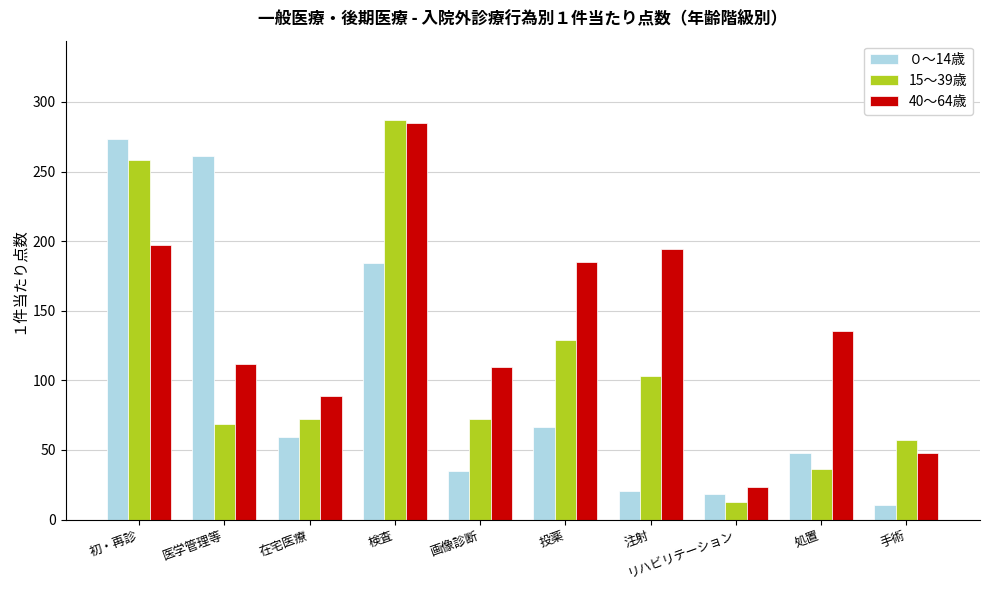

What are all the series names shown in the legend?

０～14歳, 15～39歳, 40～64歳